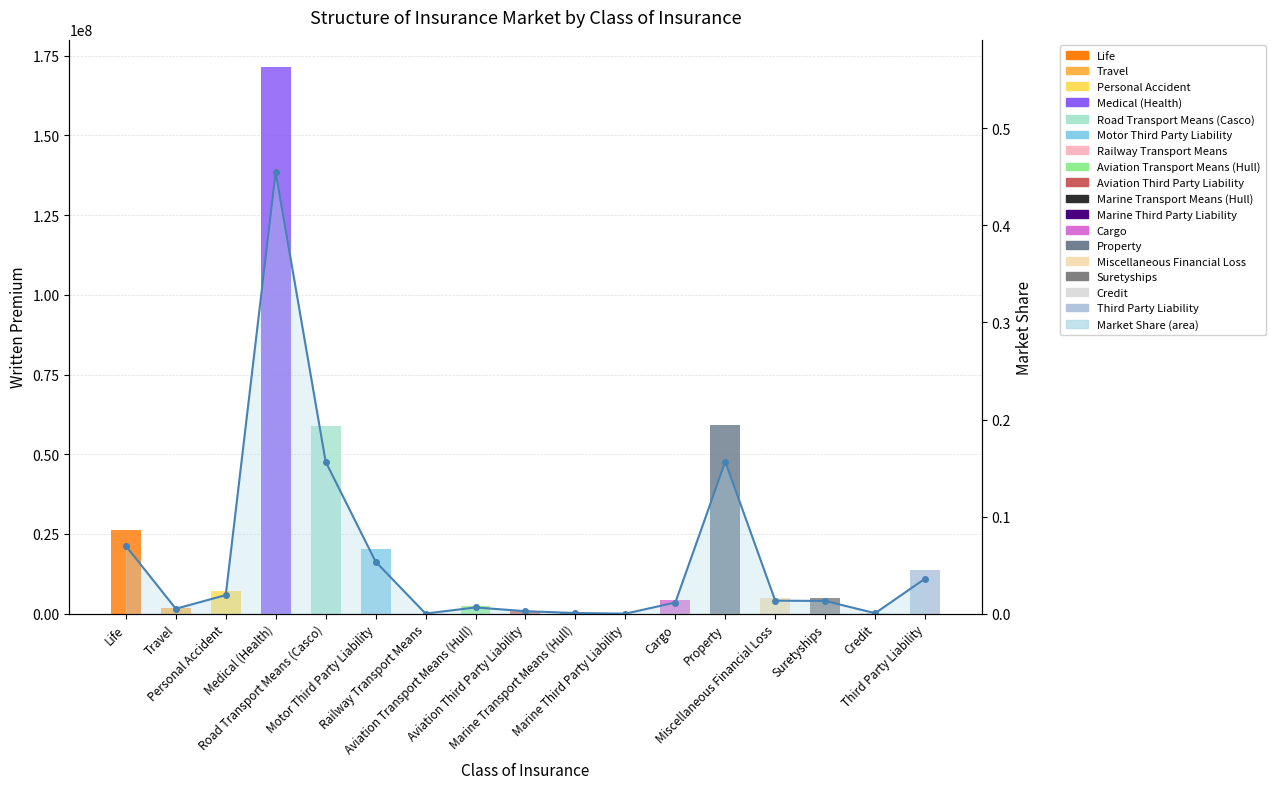

Reading left to right, list all the values displayed in this chart.

Life=0.1	Travel=0.0	Personal Accident=0.0	Medical (Health)=0.5	Road Transport Means (Casco)=0.2	Motor Third Party Liability=0.1	Railway Transport Means=0.0	Aviation Transport Means (Hull)=0.0	Aviation Third Party Liability=0.0	Marine Transport Means (Hull)=0.0	Marine Third Party Liability=0.0	Cargo=0.0	Property=0.2	Miscellaneous Financial Loss=0.0	Suretyships=0.0	Credit=0.0	Third Party Liability=0.0